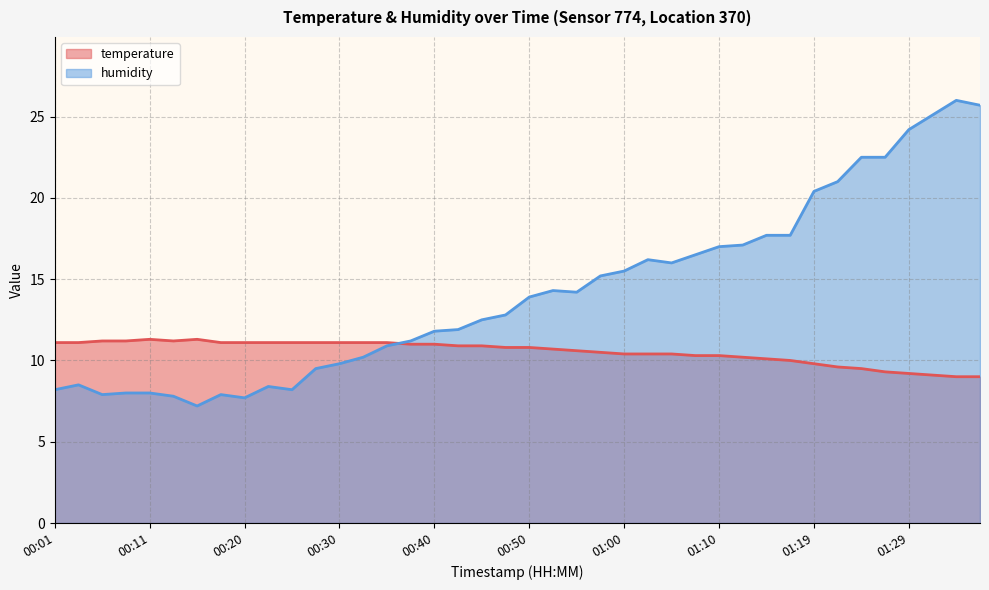

Which has a higher value, 00:35 or 00:47?

00:35